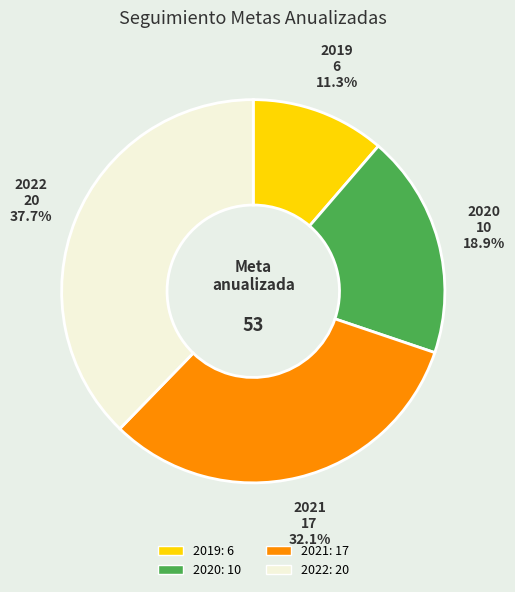

Is 2020 the majority of the pie?

No